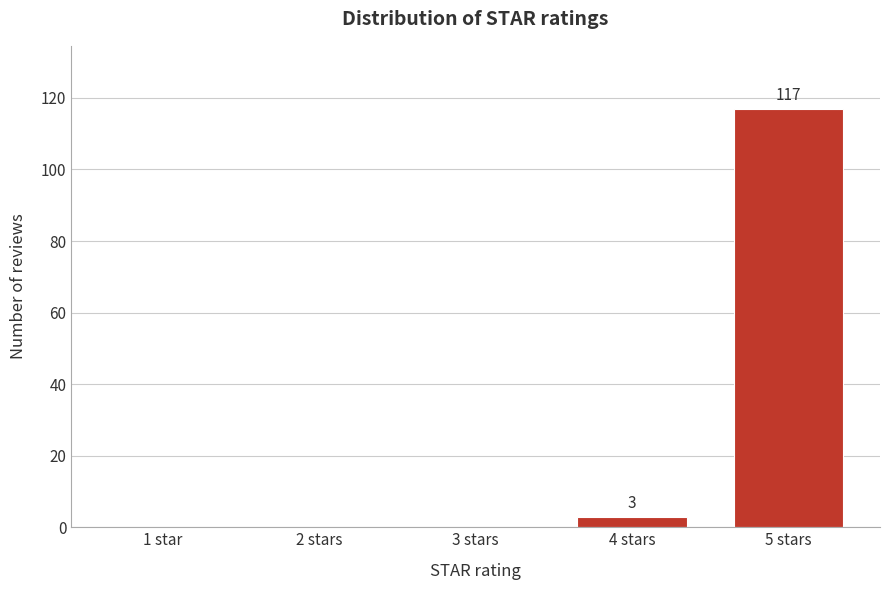

Reading left to right, list all the values displayed in this chart.

1 star=0	2 stars=0	3 stars=0	4 stars=3	5 stars=117